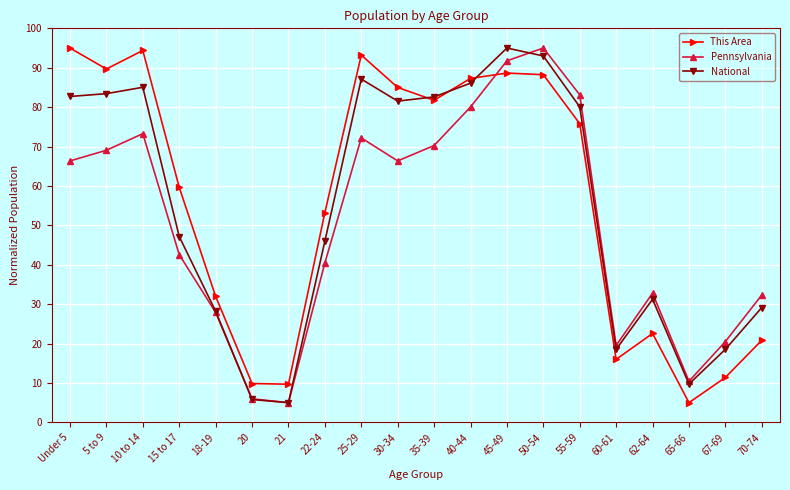

What is the maximum value for Pennsylvania?

95.0